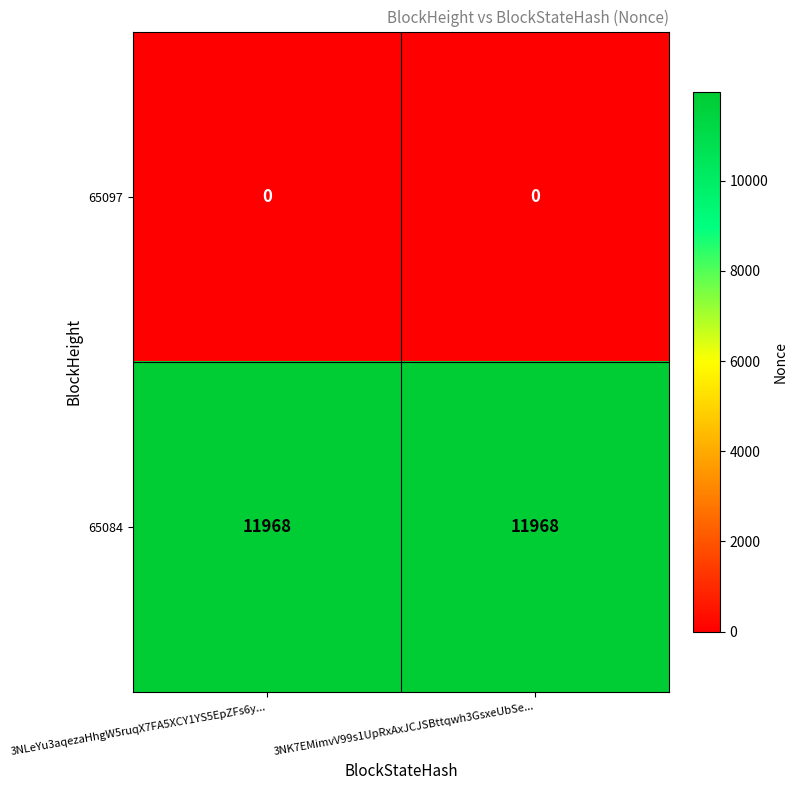

What is the spread (max minus min) of values at 3NLeYu3aqezaHhgW5ruqX7FA5XCY1YS5EpZFs6y...?

11968